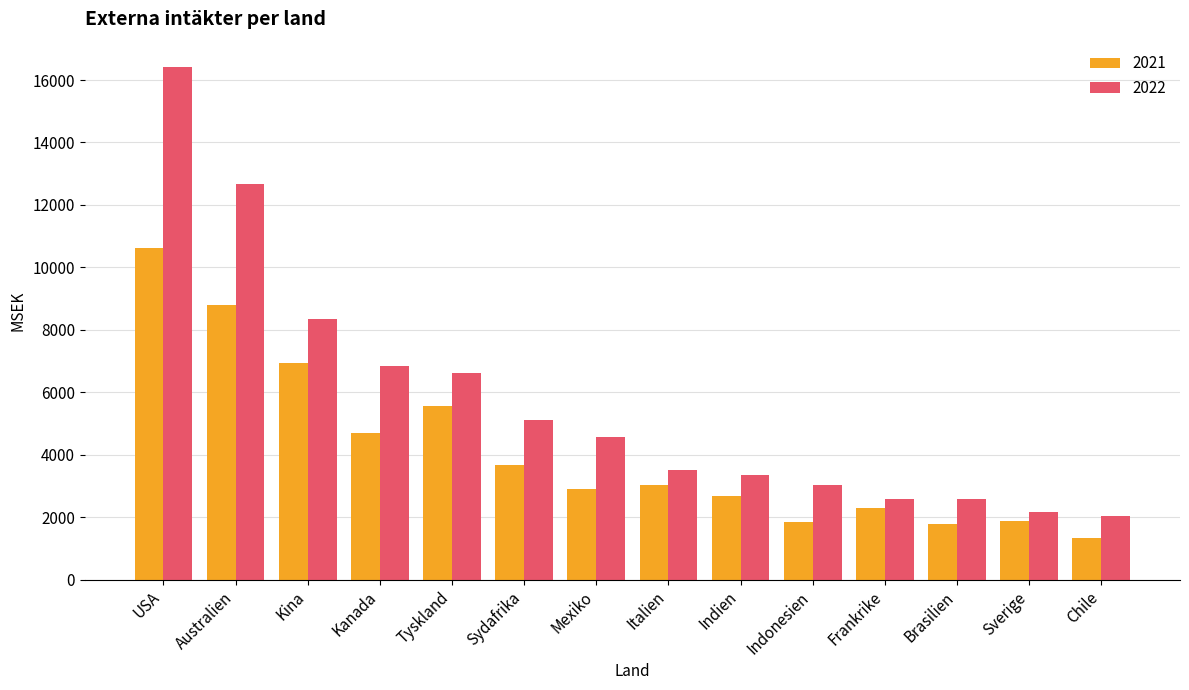

List the series in order of their overall mean, lowest first.

2021, 2022